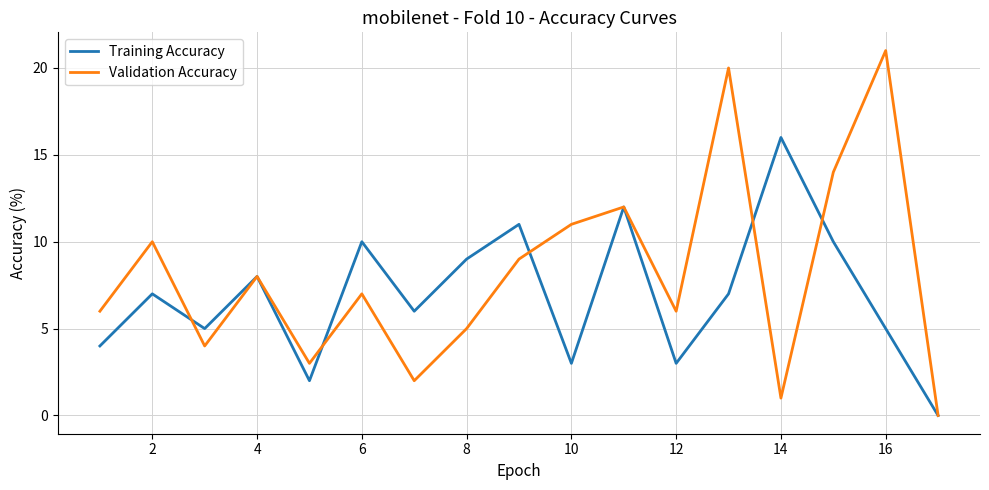

Which series has the largest range (max minus min)?

Validation Accuracy